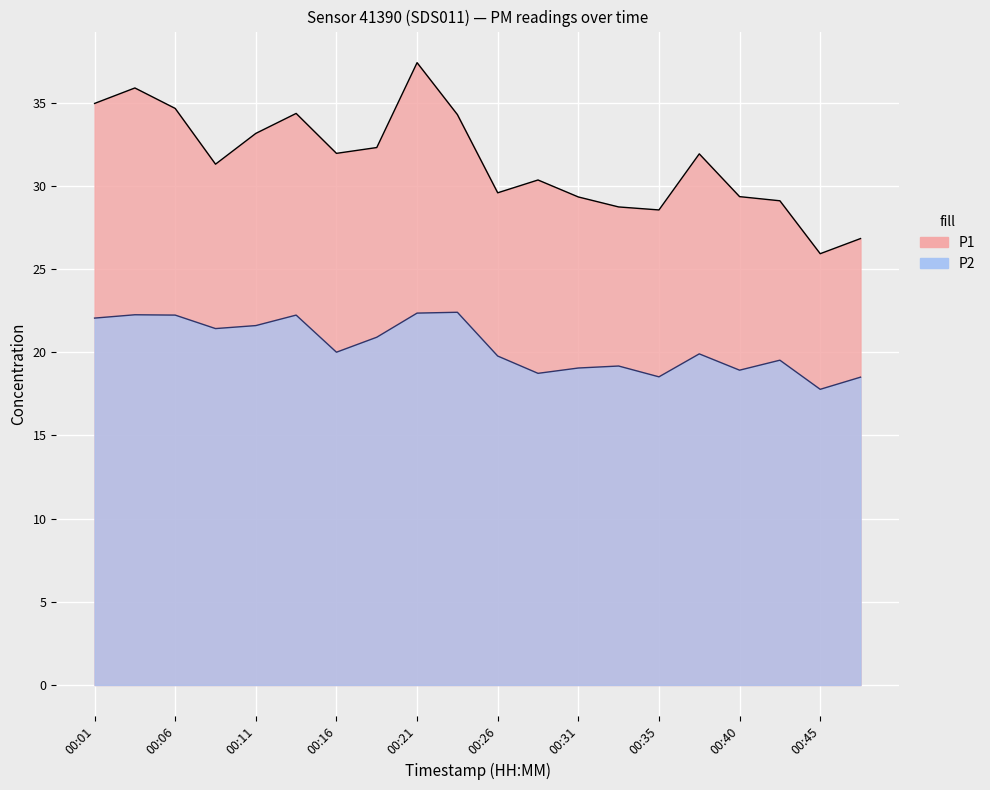

What is the average value of the P1 series?

31.5